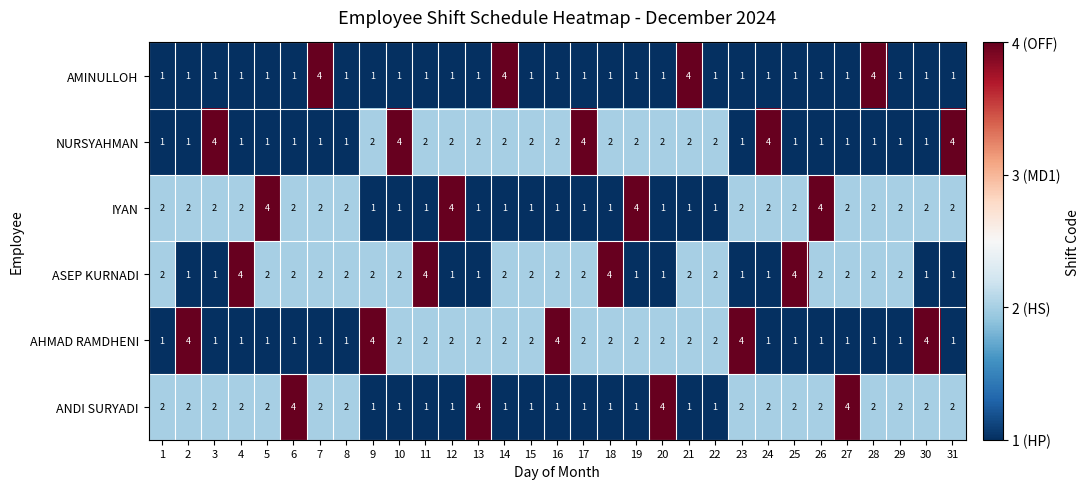

What is the difference between the maximum and minimum values in the IYAN series?

3